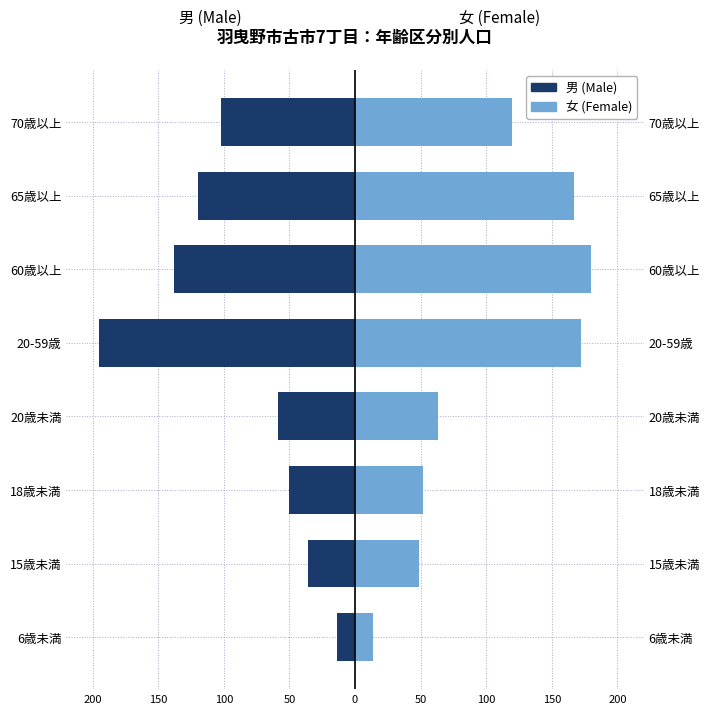

At 60歳以上, list the series in order from largest to smallest.

女, 男